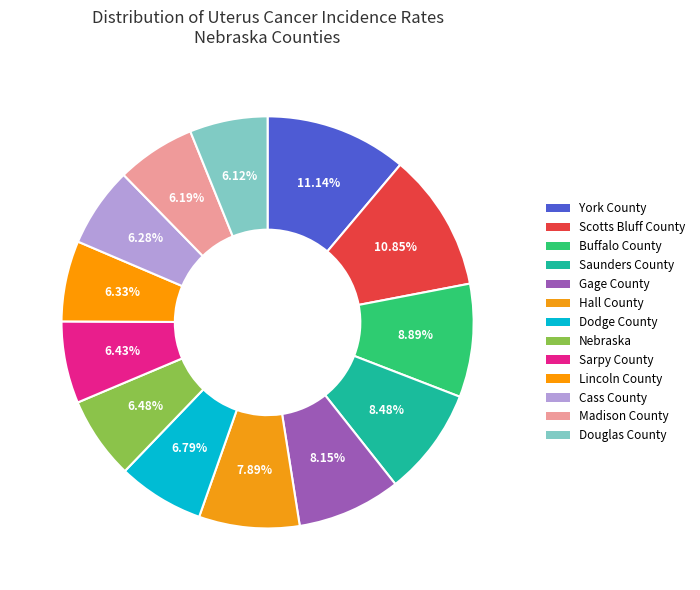

What is the ratio of the value at Douglas County to the value at Saunders County?

0.7